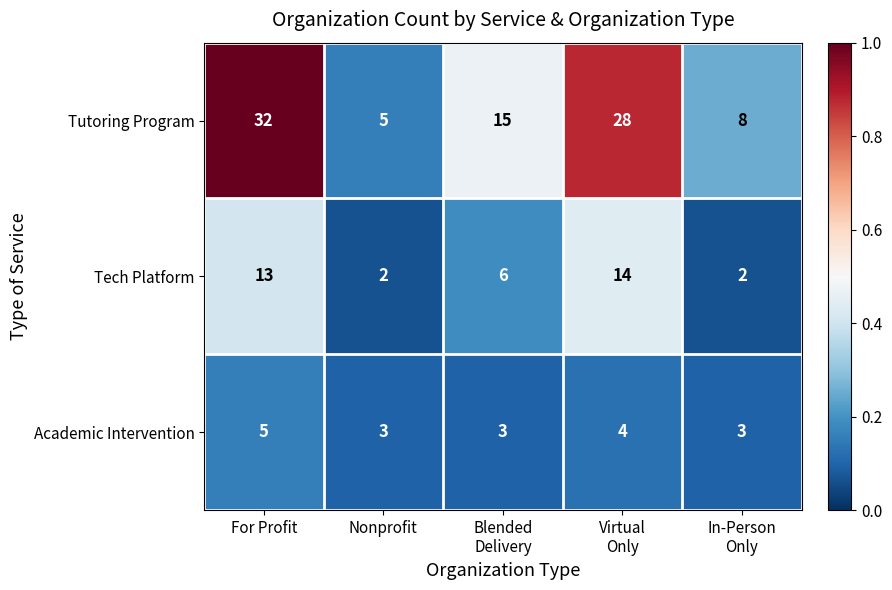

The Academic Intervention series shows 2 at Nonprofit. True or false?

False